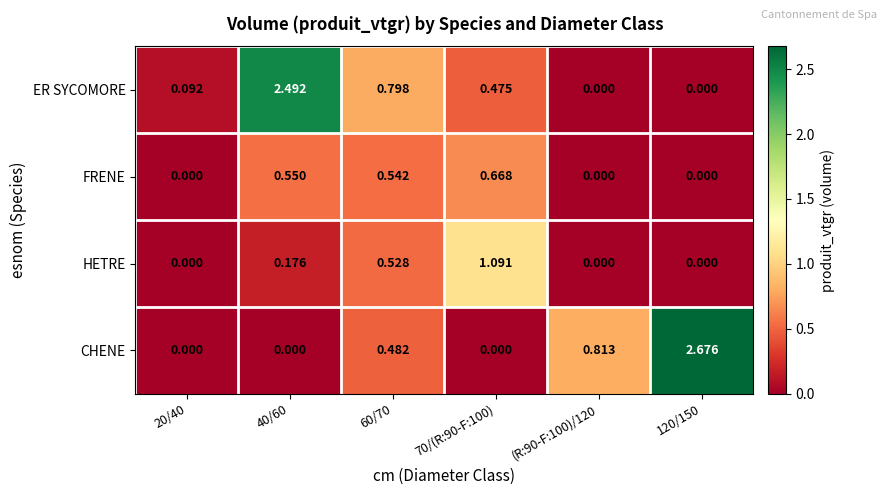

Which series has the largest total across all categories?

CHENE